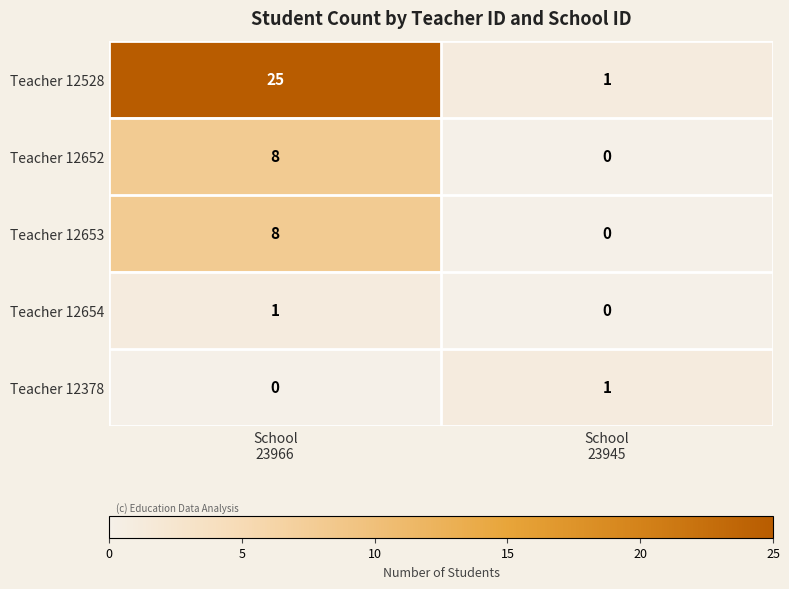

How many data points does each series have?

2